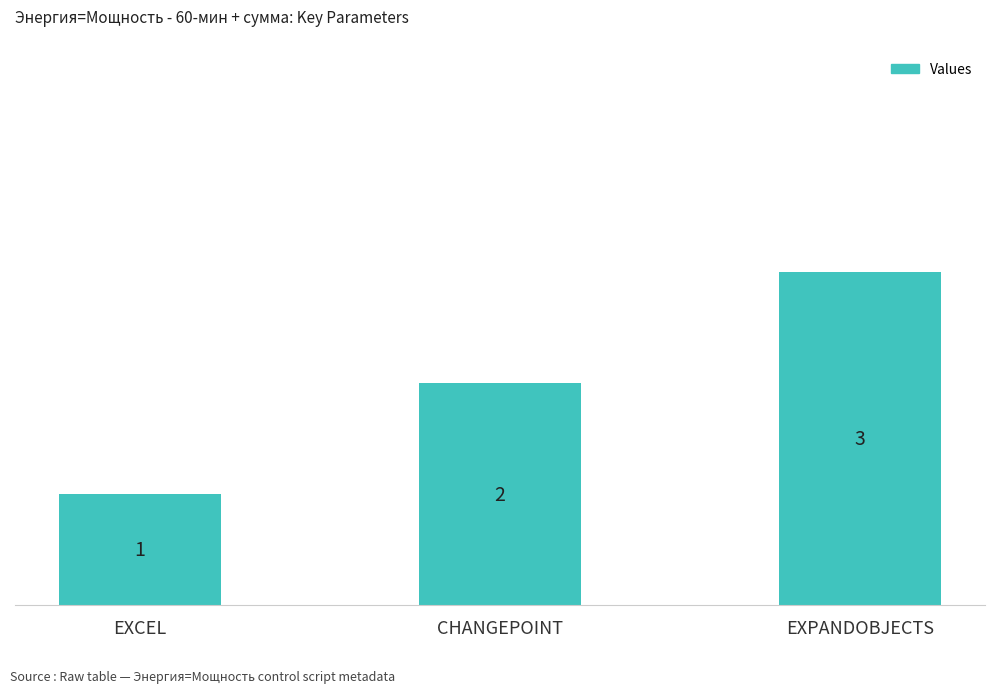

What is the label of the 2nd bar from the left?

CHANGEPOINT